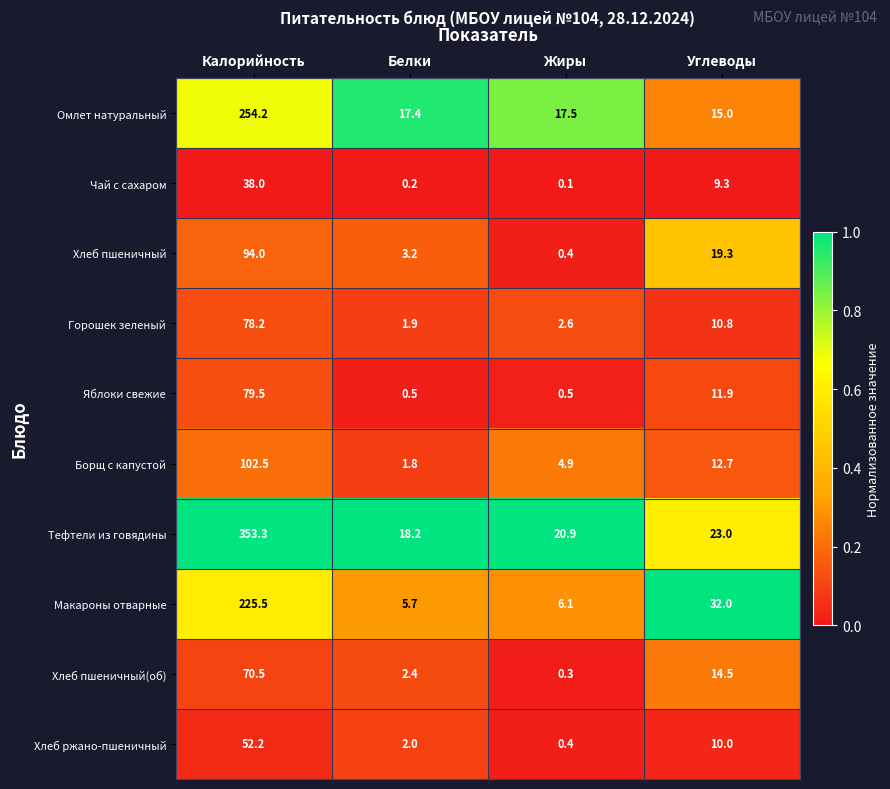

At which label is Тефтели из говядины closest to 185?

Углеводы